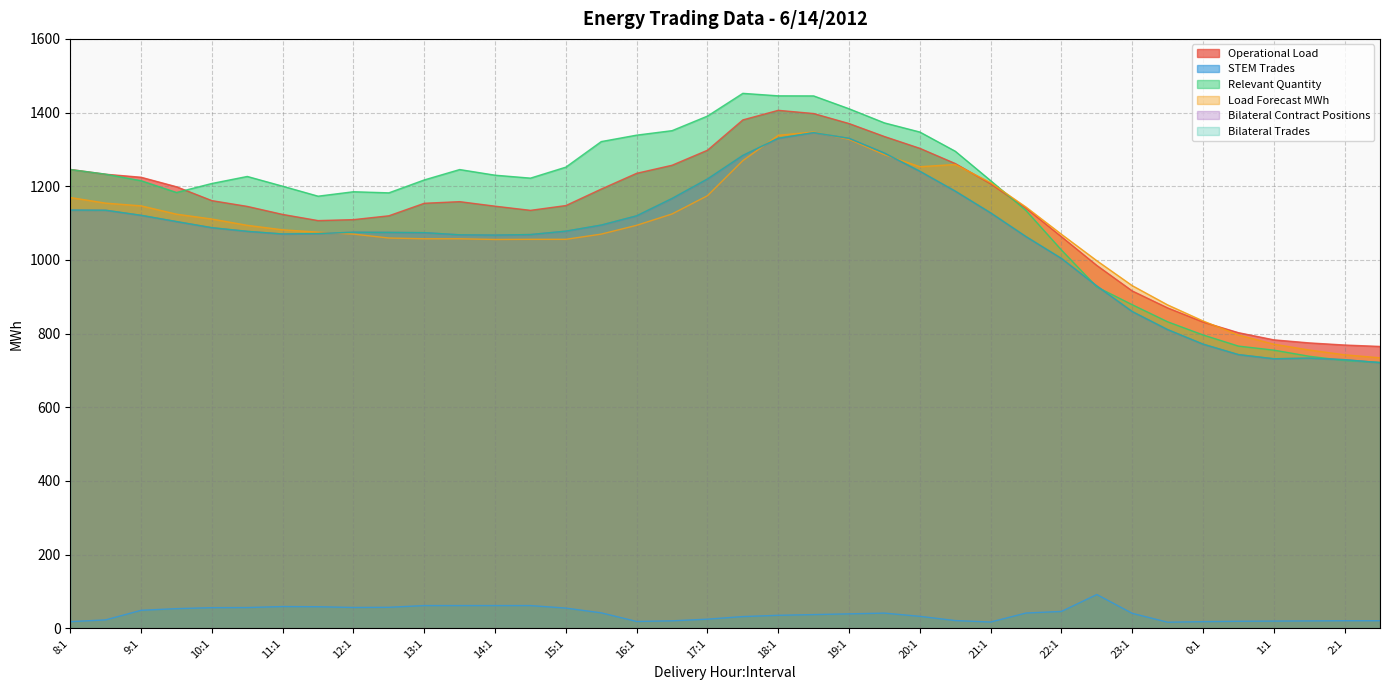

The Load Forecast MWh series shows 1124.2 at 9:2. True or false?

True